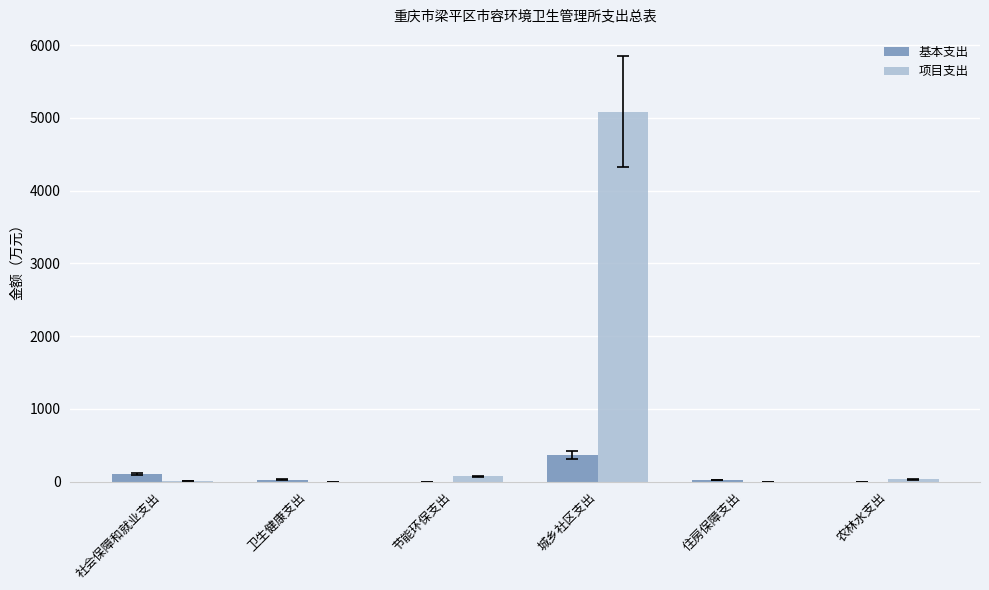

At which label does 项目支出 first exceed 32?

节能环保支出